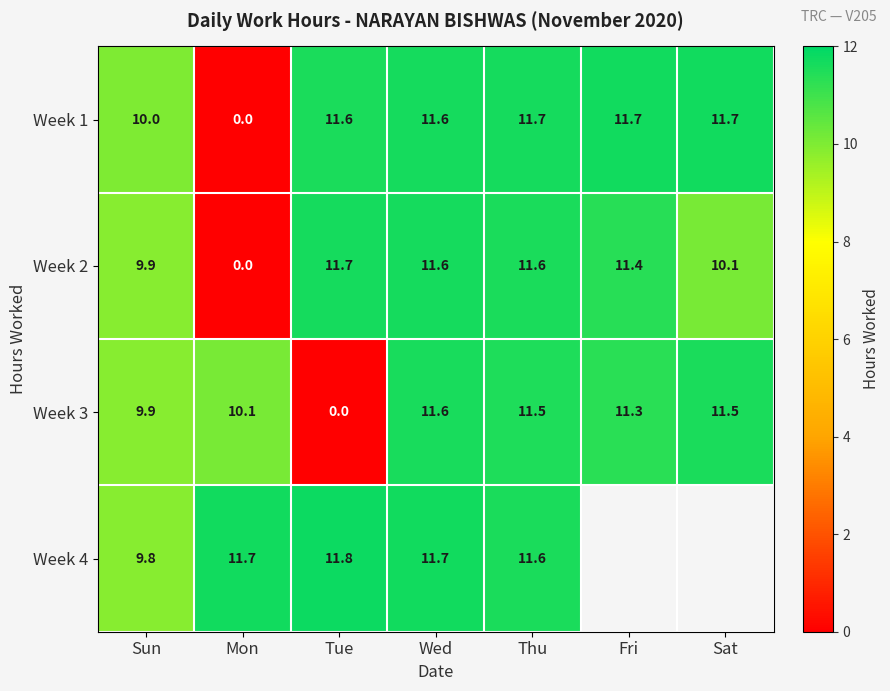

Where is Week 3 nearest to the value 5?

Sun